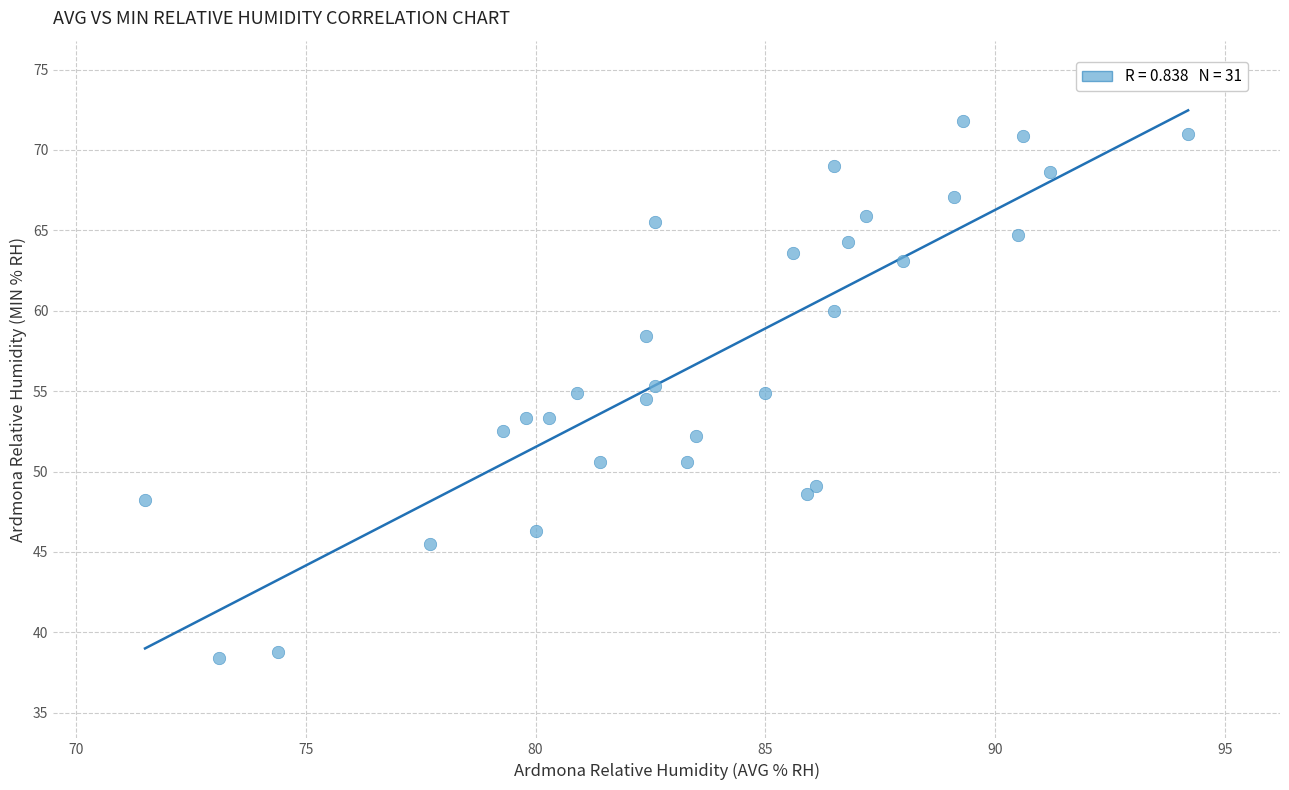

What is the range of Y values (max minus min)?

33.4